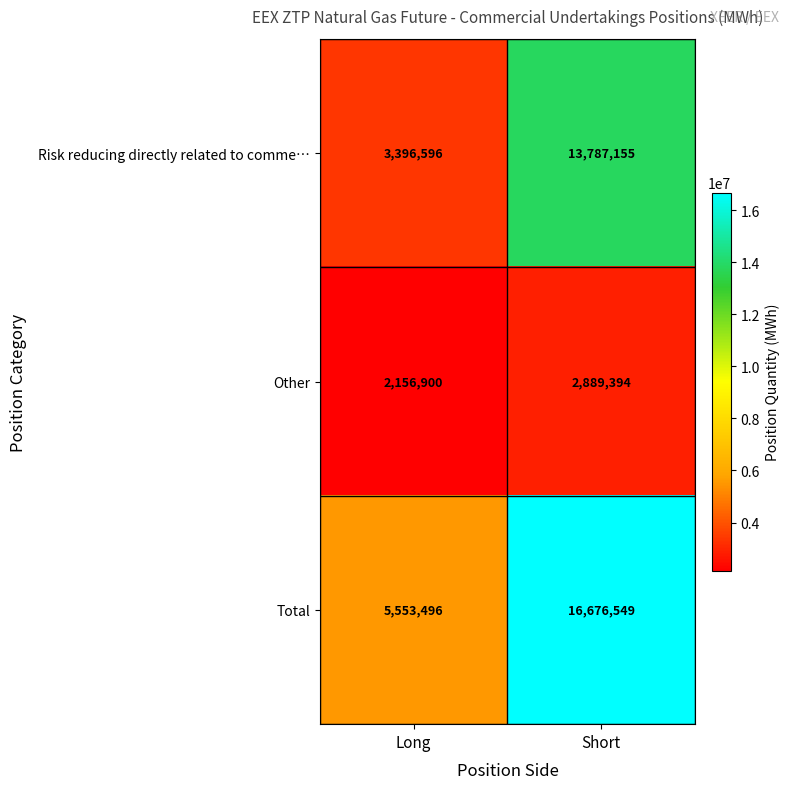

List the series in order of their overall mean, lowest first.

Other, Risk reducing directly related to comme…, Total